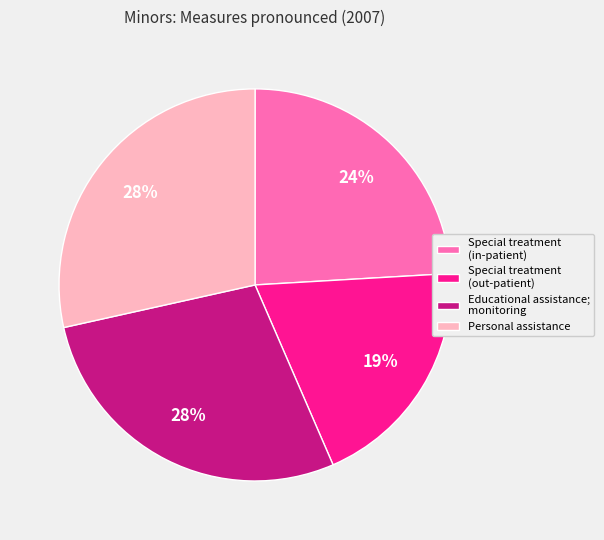

What is the smallest slice in the pie chart?

Special treatment (out-patient)